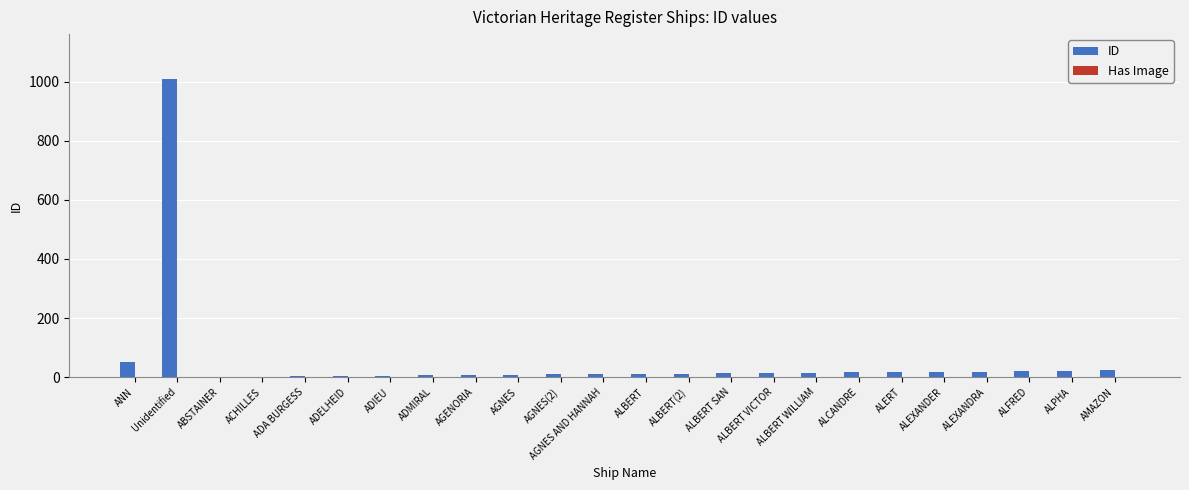

Is it true that ID equals 51 at ANN?

True